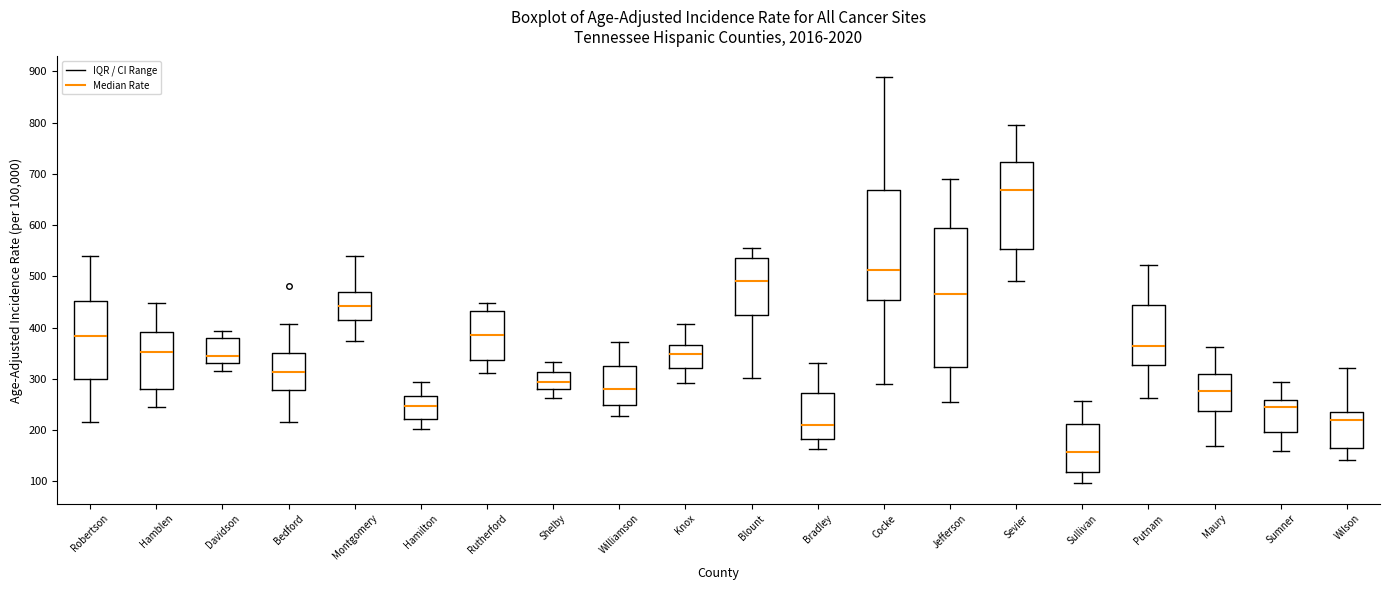

Reading left to right, read every box against the y-axis: the position of its median line, the range the box covers, and the ends of its whiskers. The values are not printed on the chart, so give them approximately, as read against the axis.

Robertson: median 380, box 300 to 450, whiskers 220 to 540
Hamblen: median 350, box 280 to 390, whiskers 250 to 450
Davidson: median 340, box 330 to 380, whiskers 320 to 390
Bedford: median 310, box 280 to 350, whiskers 220 to 410
Montgomery: median 440, box 420 to 470, whiskers 370 to 540
Hamilton: median 250, box 220 to 270, whiskers 200 to 290
Rutherford: median 390, box 340 to 430, whiskers 310 to 450
Shelby: median 290, box 280 to 310, whiskers 260 to 330
Williamson: median 280, box 250 to 320, whiskers 230 to 370
Knox: median 350, box 320 to 370, whiskers 290 to 410
Blount: median 490, box 420 to 540, whiskers 300 to 550
Bradley: median 210, box 180 to 270, whiskers 160 to 330
Cocke: median 510, box 450 to 670, whiskers 290 to 890
Jefferson: median 460, box 320 to 590, whiskers 250 to 690
Sevier: median 670, box 550 to 720, whiskers 490 to 800
Sullivan: median 160, box 120 to 210, whiskers 100 to 260
Putnam: median 360, box 330 to 440, whiskers 260 to 520
Maury: median 280, box 240 to 310, whiskers 170 to 360
Sumner: median 240, box 200 to 260, whiskers 160 to 290
Wilson: median 220, box 170 to 230, whiskers 140 to 320